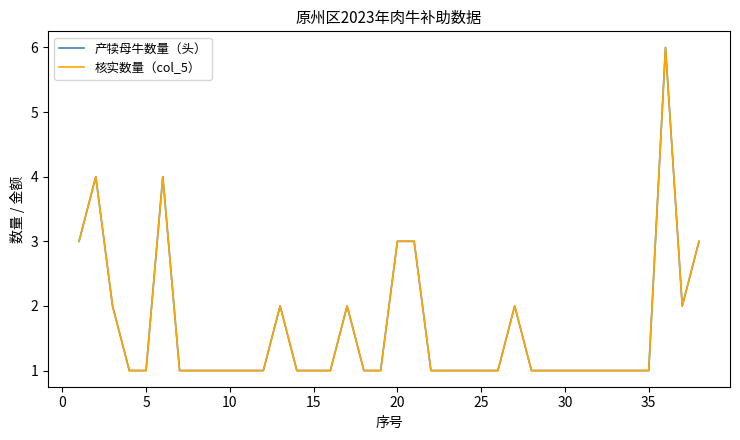

How many interior local peaks does the 产犊母牛数量（头） series have?

6